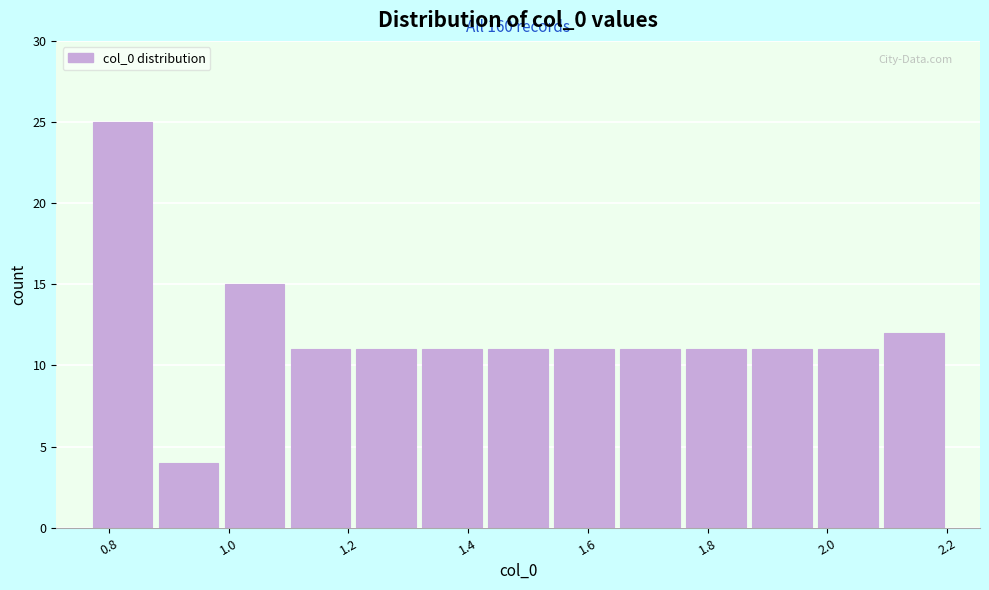

Which range on the x-axis has the tallest bar?

0.76 to 0.88